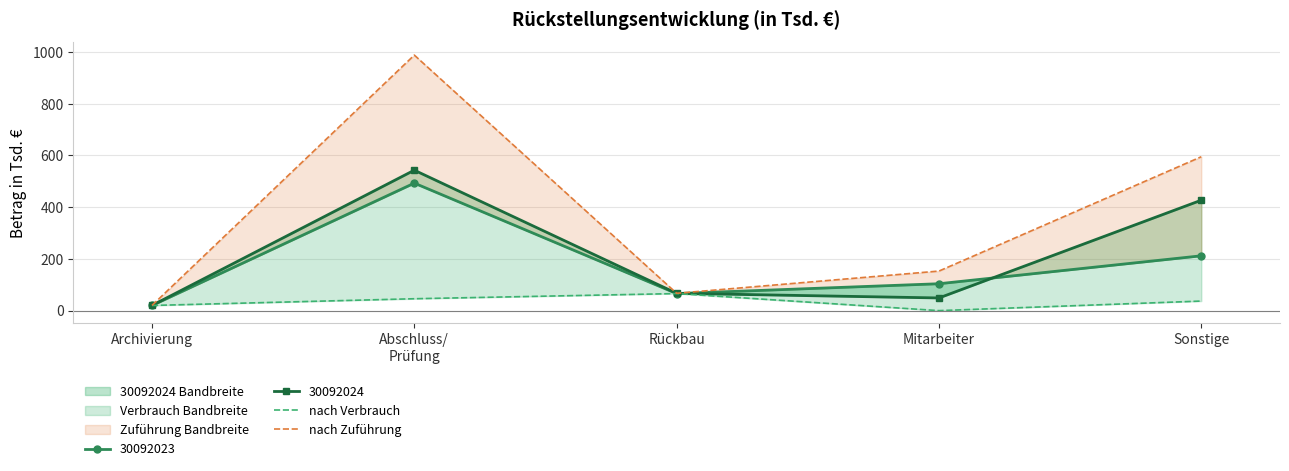

Reading left to right, extract all data points from this chart.

nach Verbrauch: 20	46	66	0	37
nach Zuführung: 20	988	67	153	595